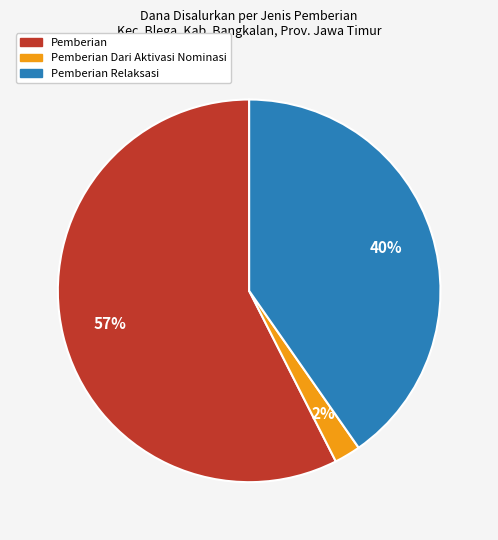

To the nearest percent, what is the average slice percentage?

33%